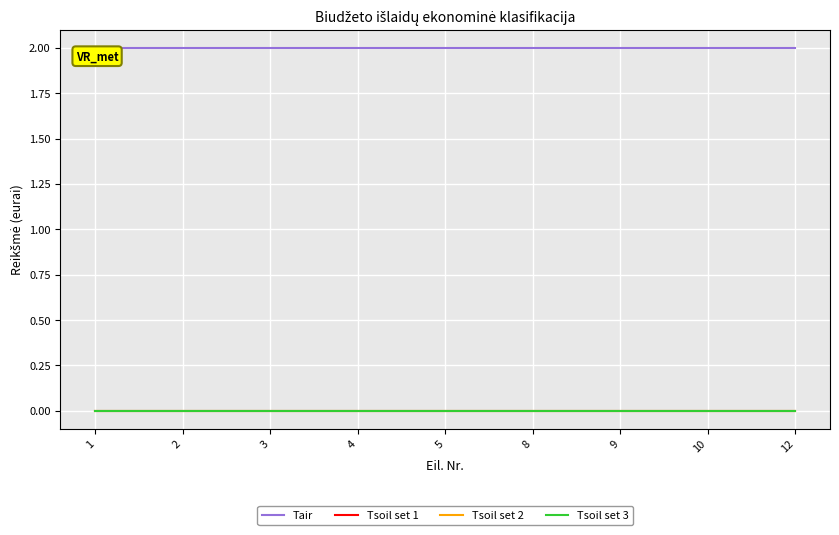

True or false: Tsoil set 3 has more than 2 interior local peaks.

False